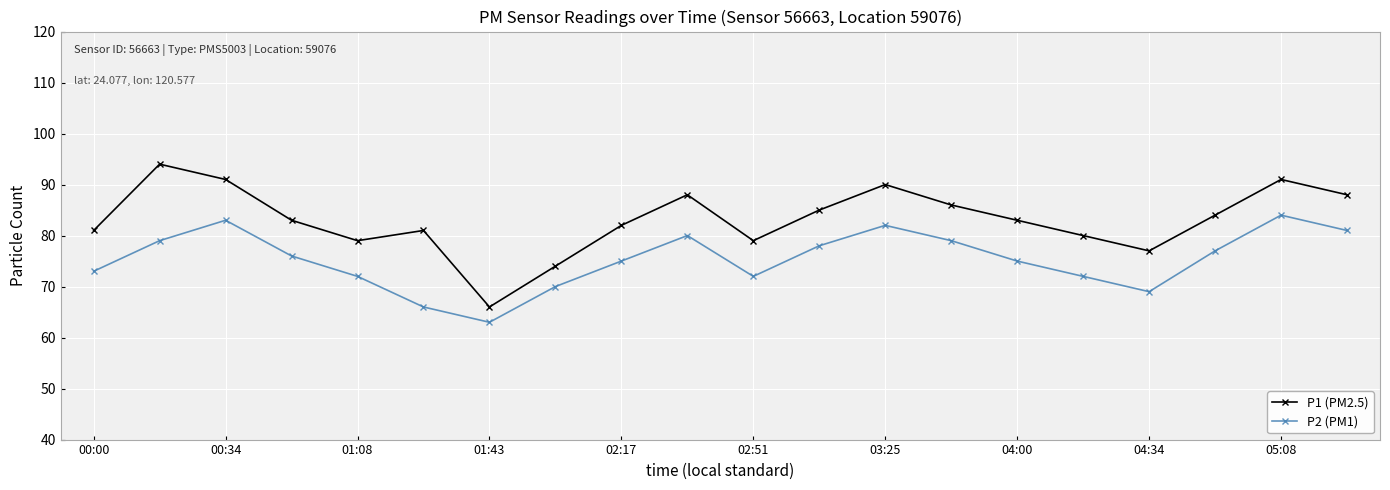

At how many categories does at least one series exceed 67?

19